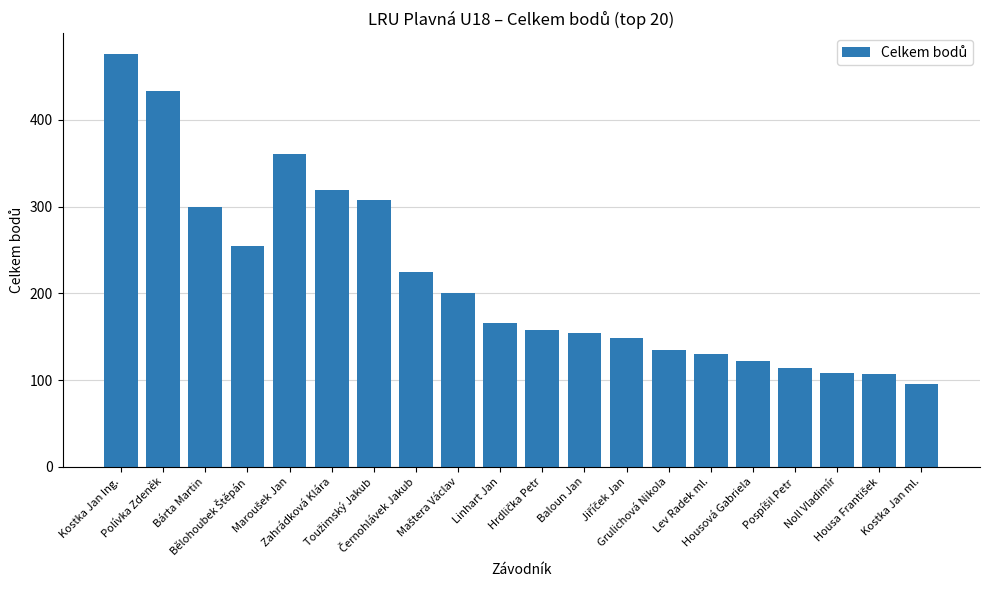

What is the value of the 13th bar from the left?

149